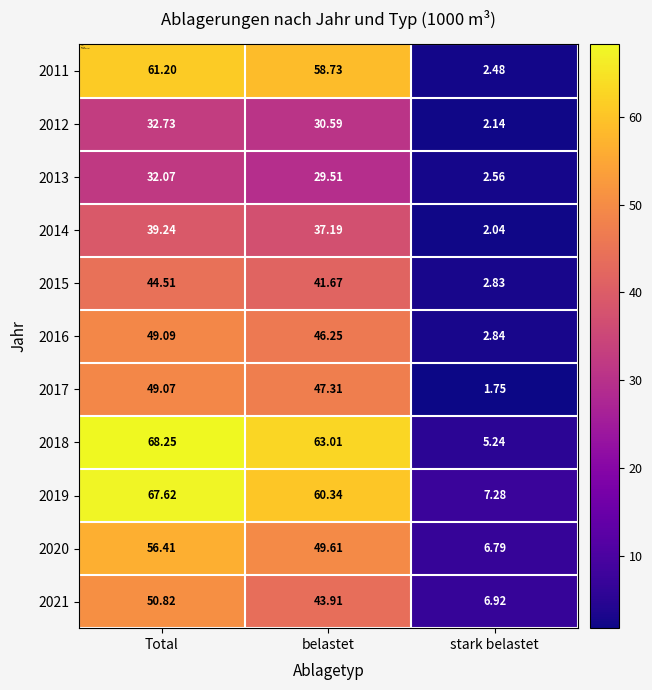

At which category is the sum across all series the highest?

Total